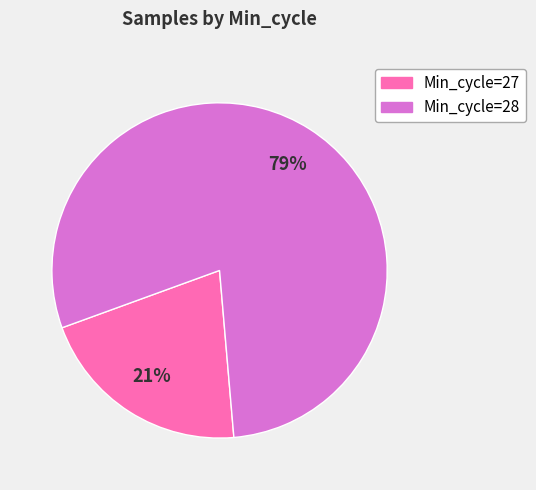

Does any single category account for the majority?

Yes